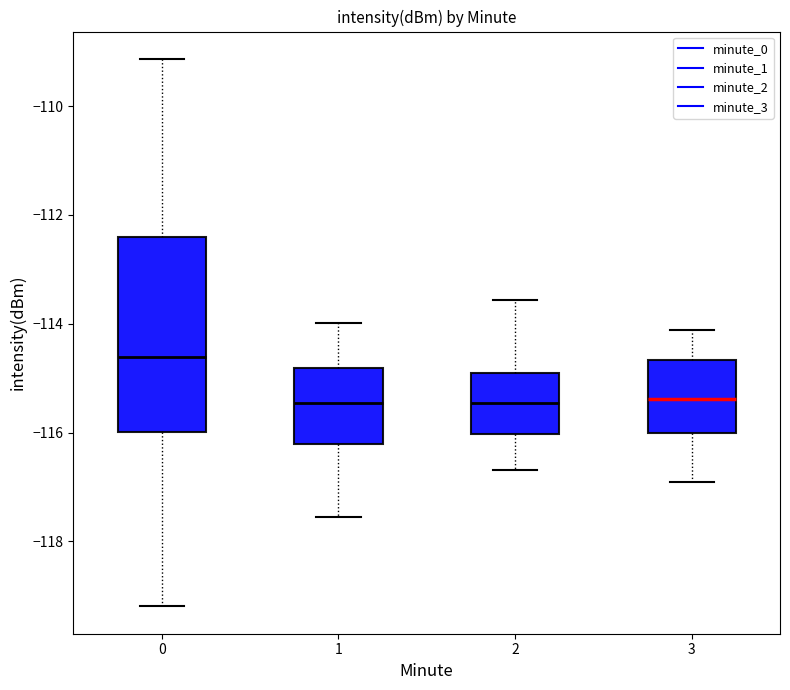

Comparing the boxes themselves (not the whiskers), which one is the tallest?

0